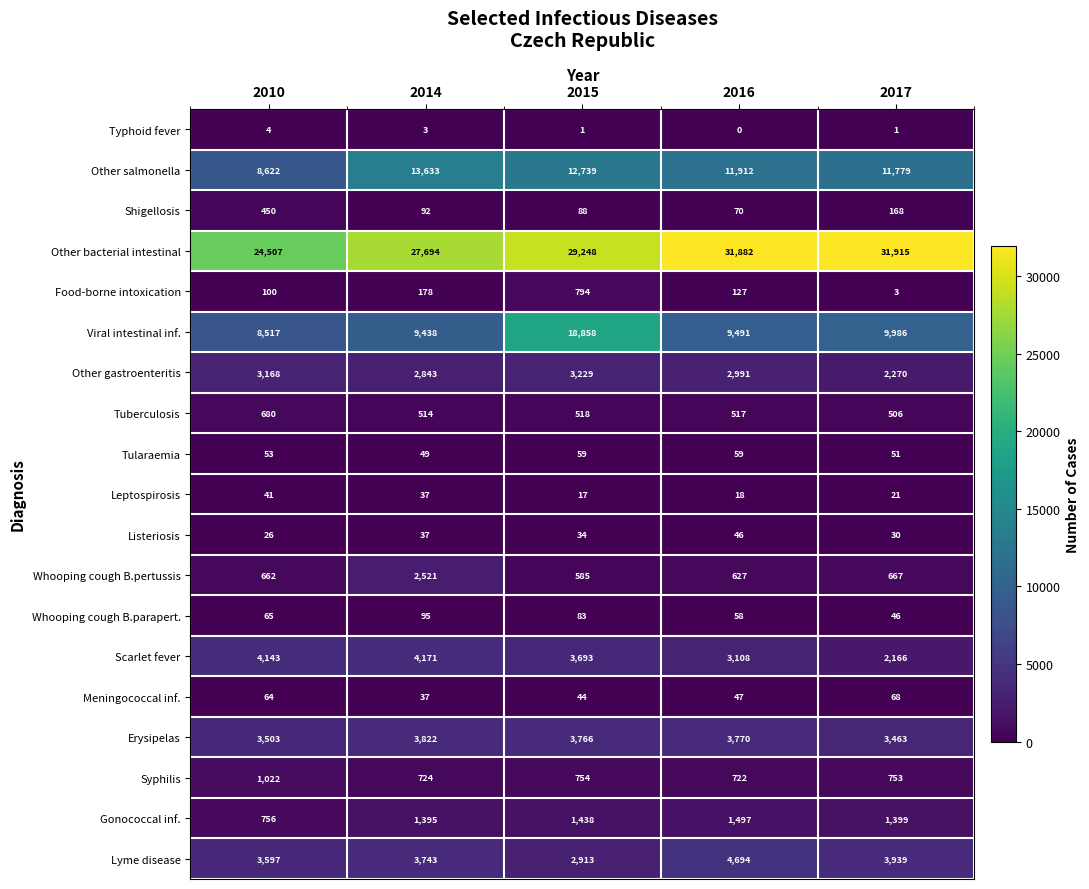

Which series has the largest total across all categories?

Other bacterial intestinal